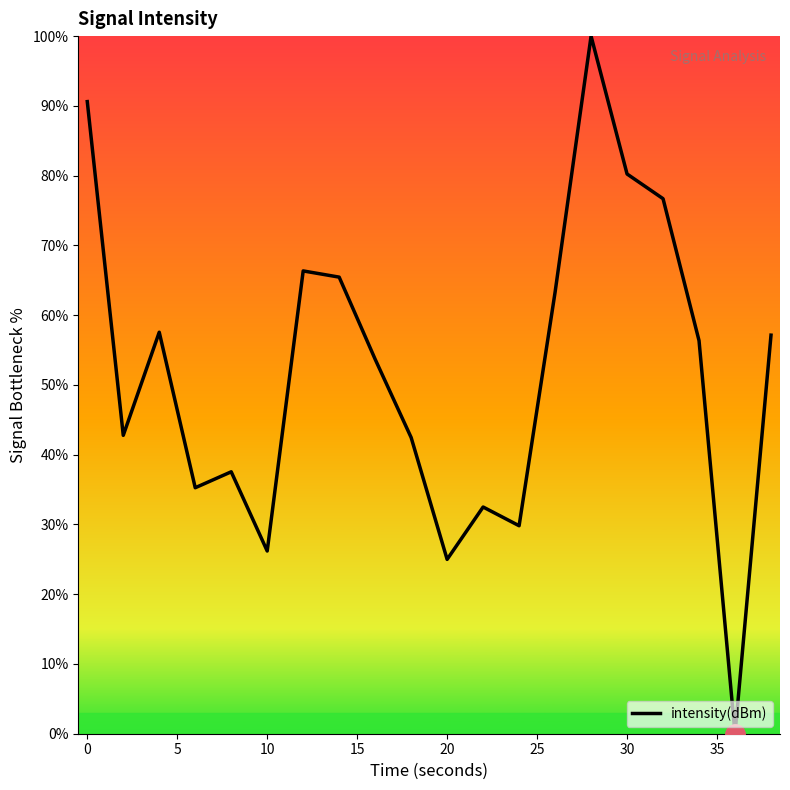

What is the difference between the maximum and minimum values?

100.0